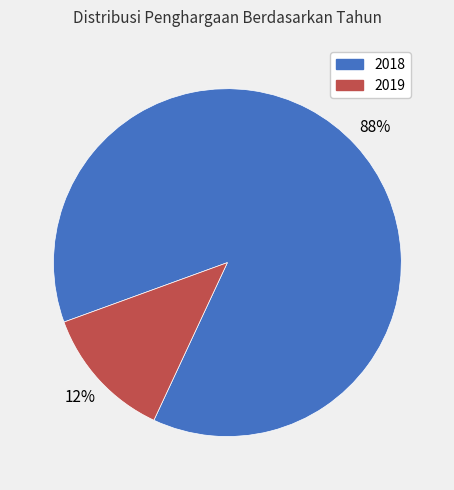

Is the sum of 2019 and 2018 greater than half?

Yes